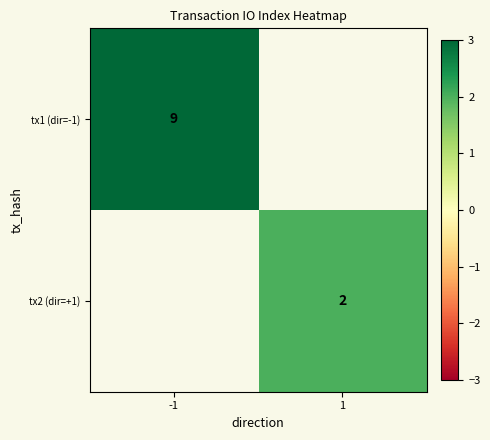

True or false: tx1 (dir=-1) has a value of 16.1 at -1.

False